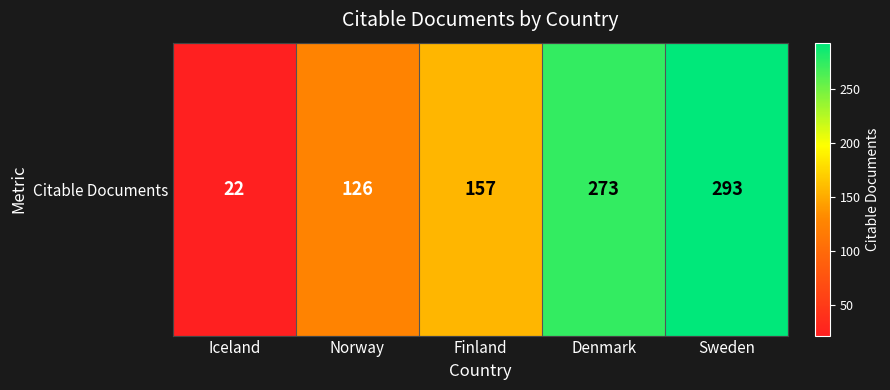

Where is the data nearest to the value 157?

Finland